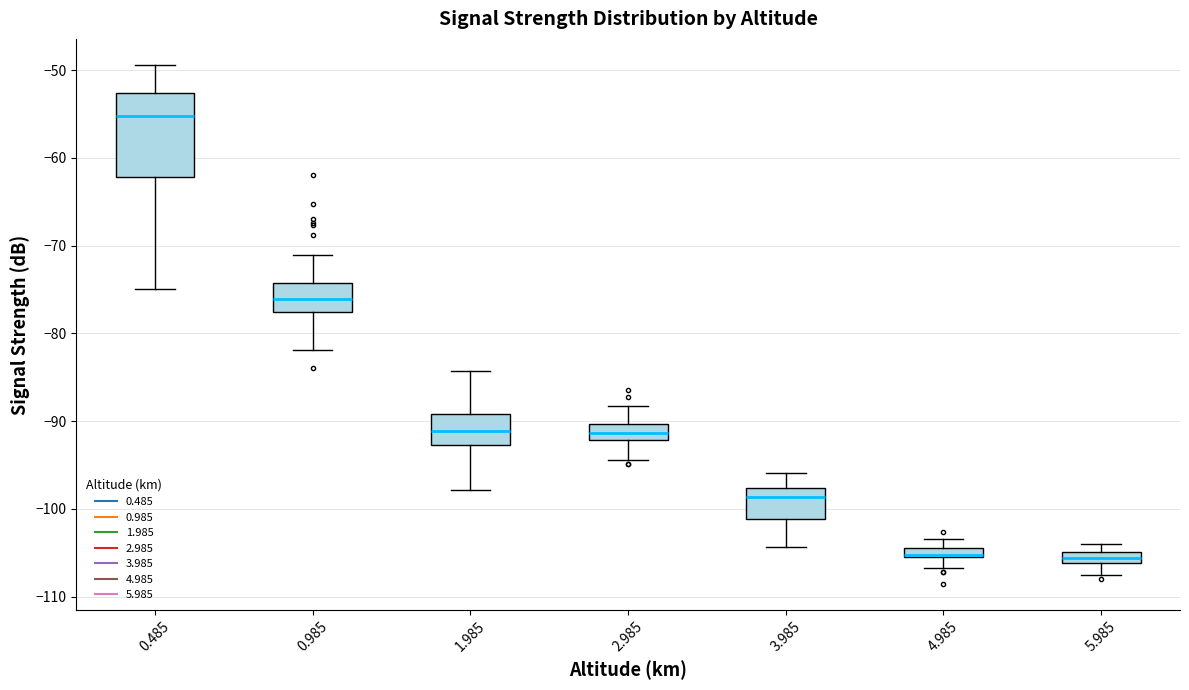

Comparing the boxes themselves (not the whiskers), which one is the tallest?

0.485